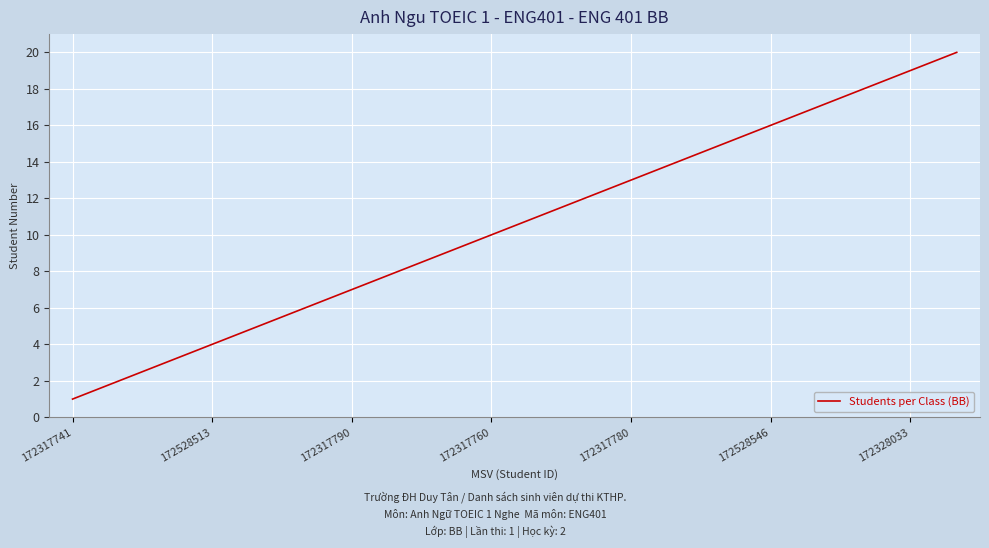

What is the difference between the maximum and minimum values?

19